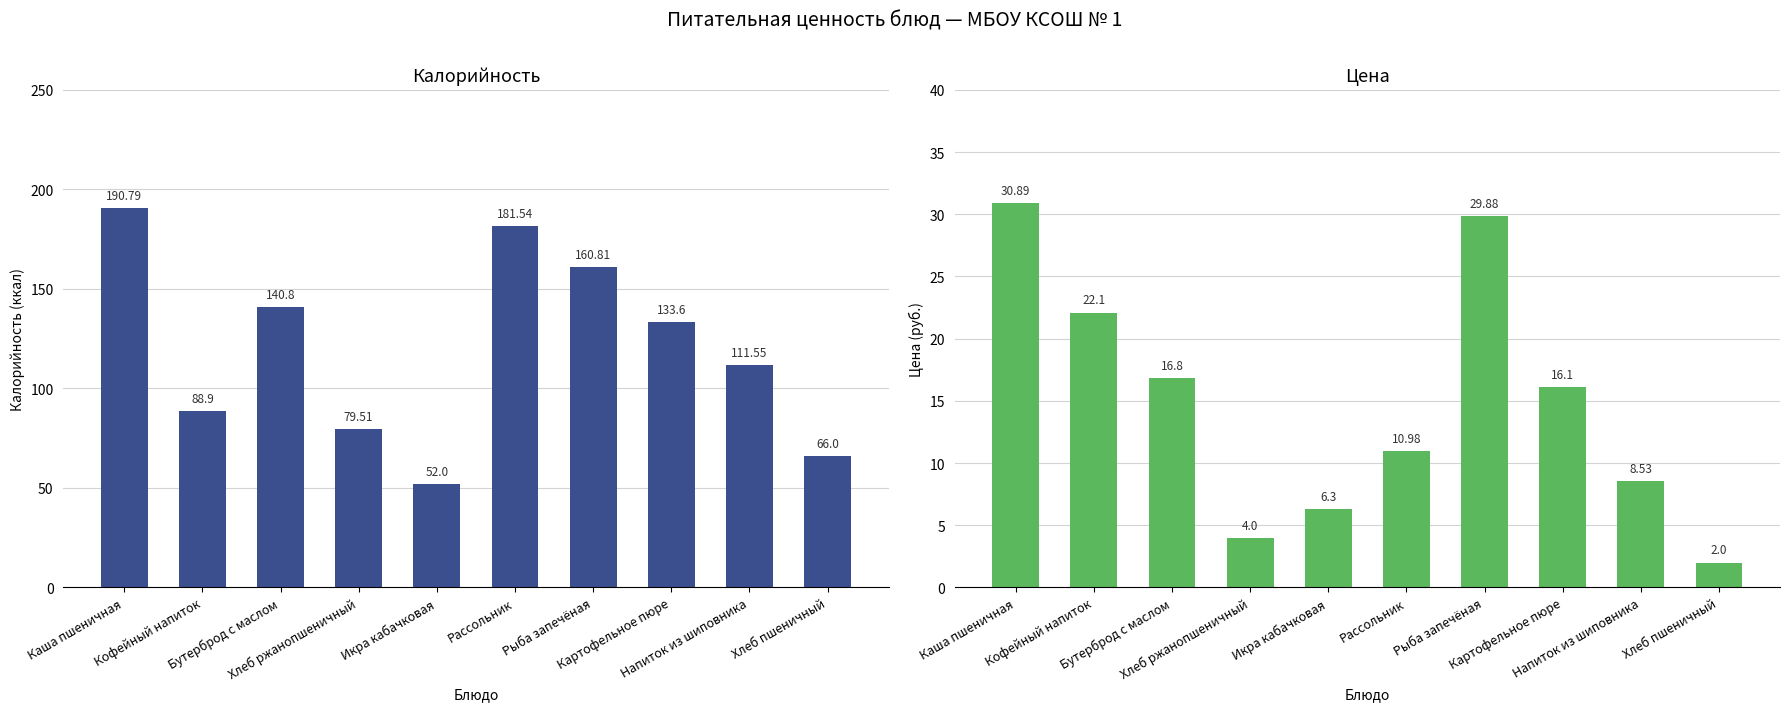

What value does the Калорийность series have at Кофейный напиток?

88.9